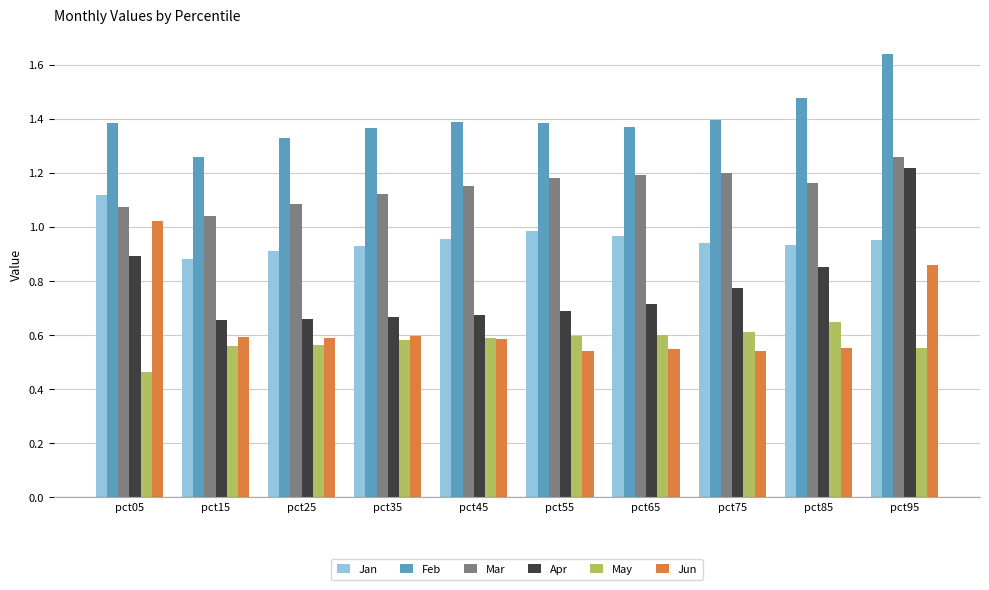

How many bars are there in each group?

6